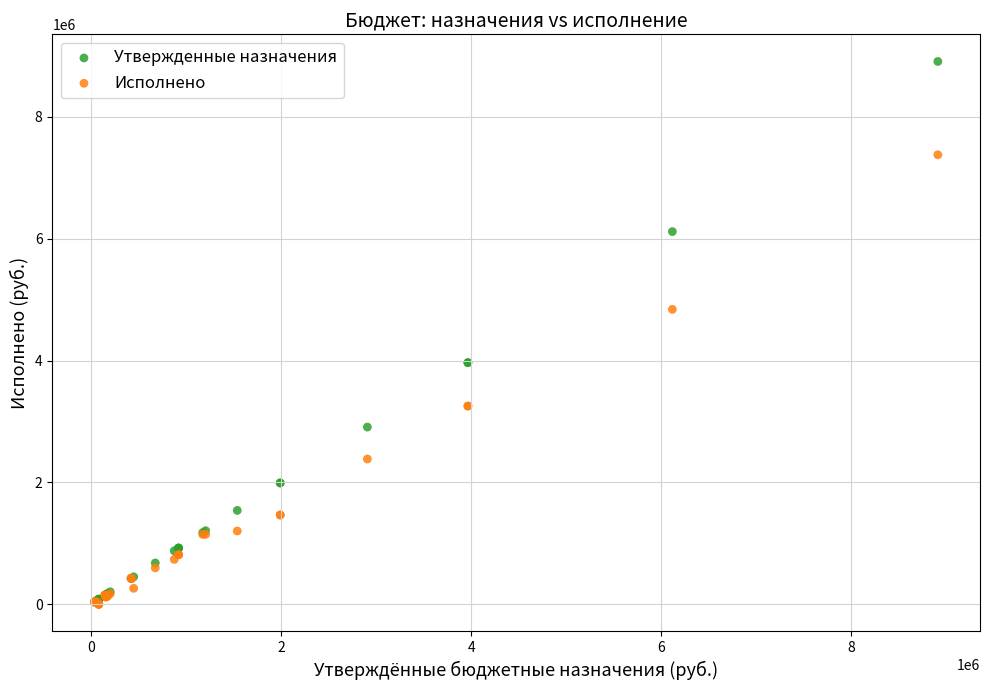

Across all series, what Y value is closest to 4454427?

4840908.8